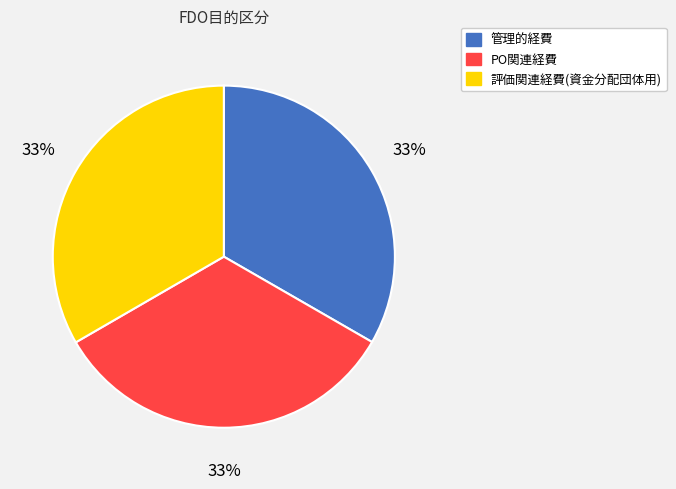

Approximately how many times larger is the value at 管理的経費 compared to 評価関連経費(資金分配団体用)?

1.0